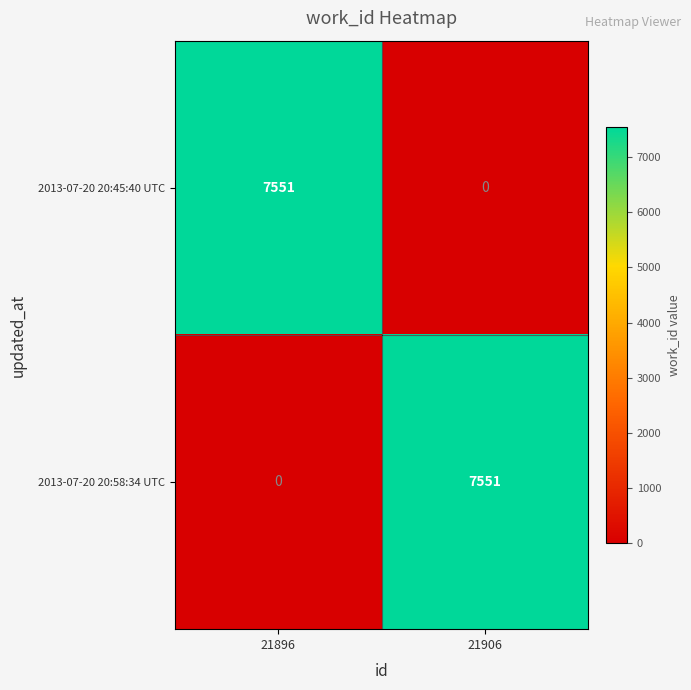

Reading left to right, transcribe all the data shown in this chart.

2013-07-20 20:45:40 UTC: 21896=7551	21906=0
2013-07-20 20:58:34 UTC: 21896=0	21906=7551